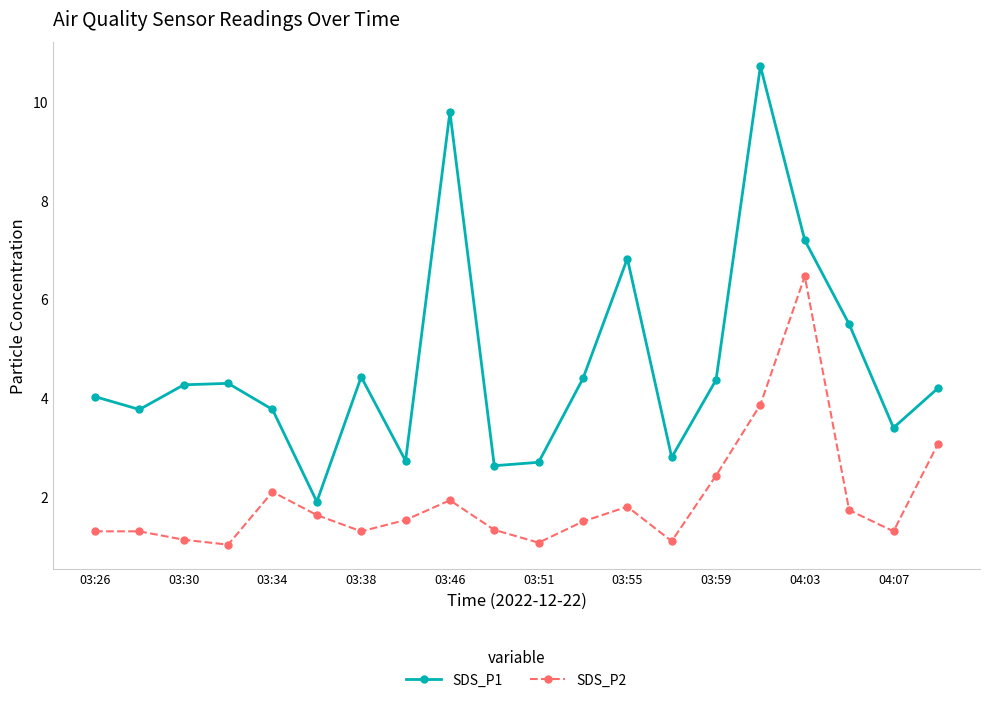

Does the chart have visible grid lines?

No